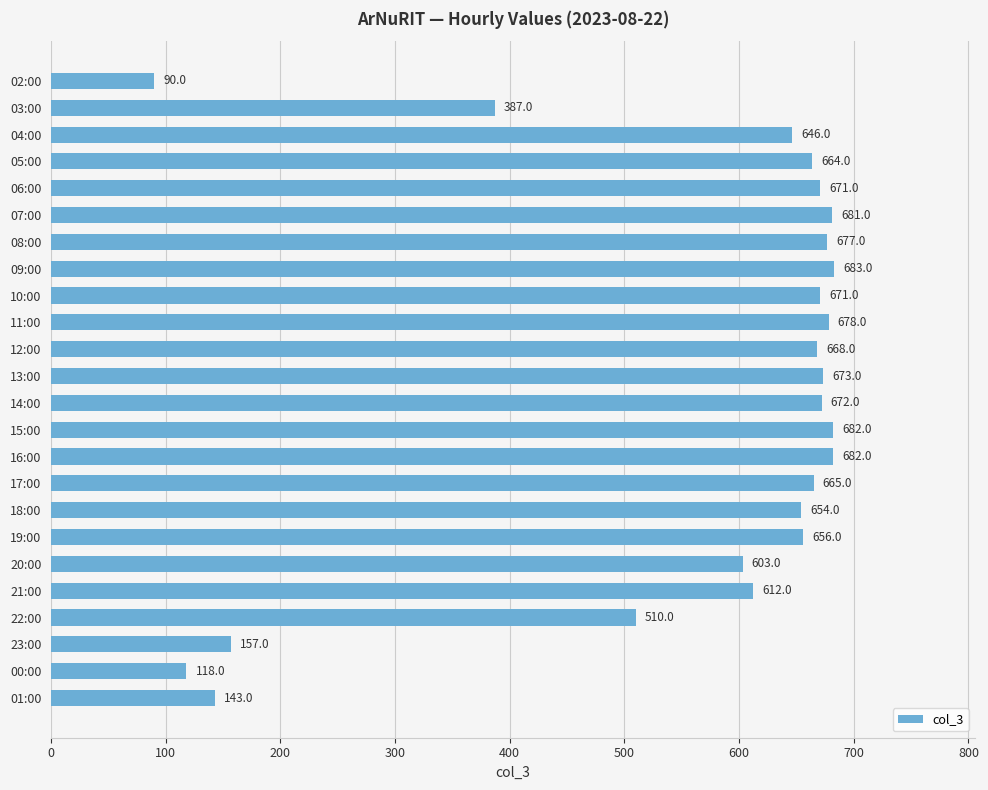

Which has a higher value, 02:00 or 00:00?

00:00